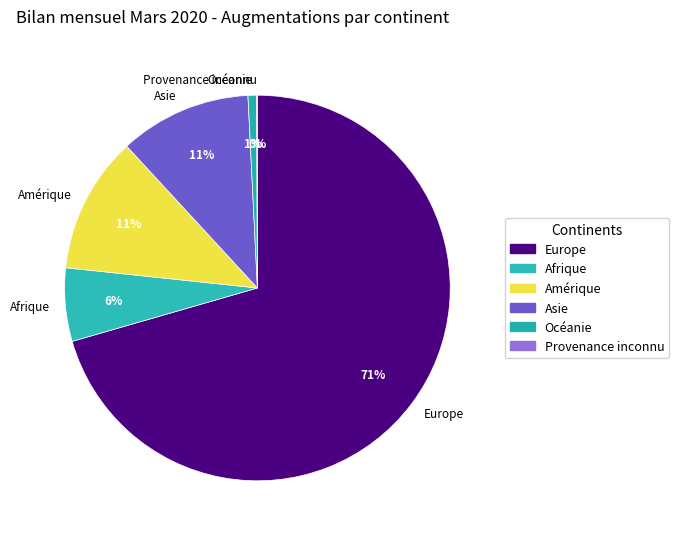

True or false: Amérique accounts for 11% of the total.

True